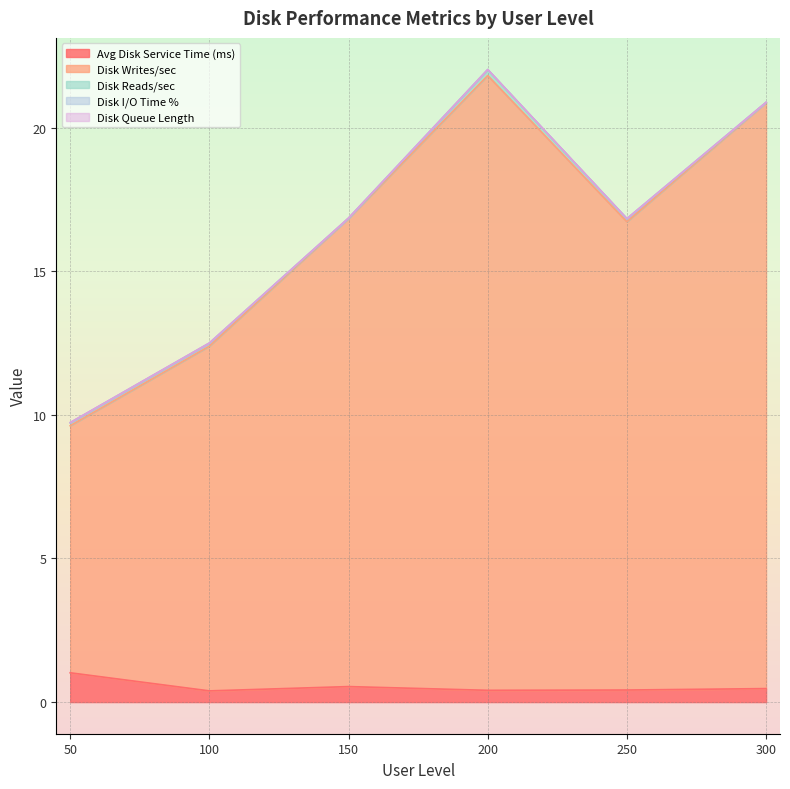

What is the difference between the second highest and second lowest values in the Avg Disk Service Time (ms) series?

0.1